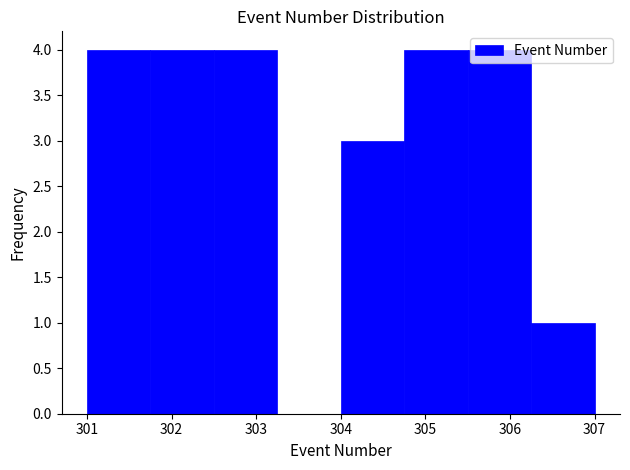

Reading left to right, list every bar in this chart as the range it spans on the x-axis followed by its height. Neither the bar edges nor the heights are printed on the chart, so give them approximately, as read against the axes.

301.00 to 301.75: 4
301.75 to 302.50: 4
302.50 to 303.25: 4
303.25 to 304.00: 0
304.00 to 304.75: 3
304.75 to 305.50: 4
305.50 to 306.25: 4
306.25 to 307.00: 1